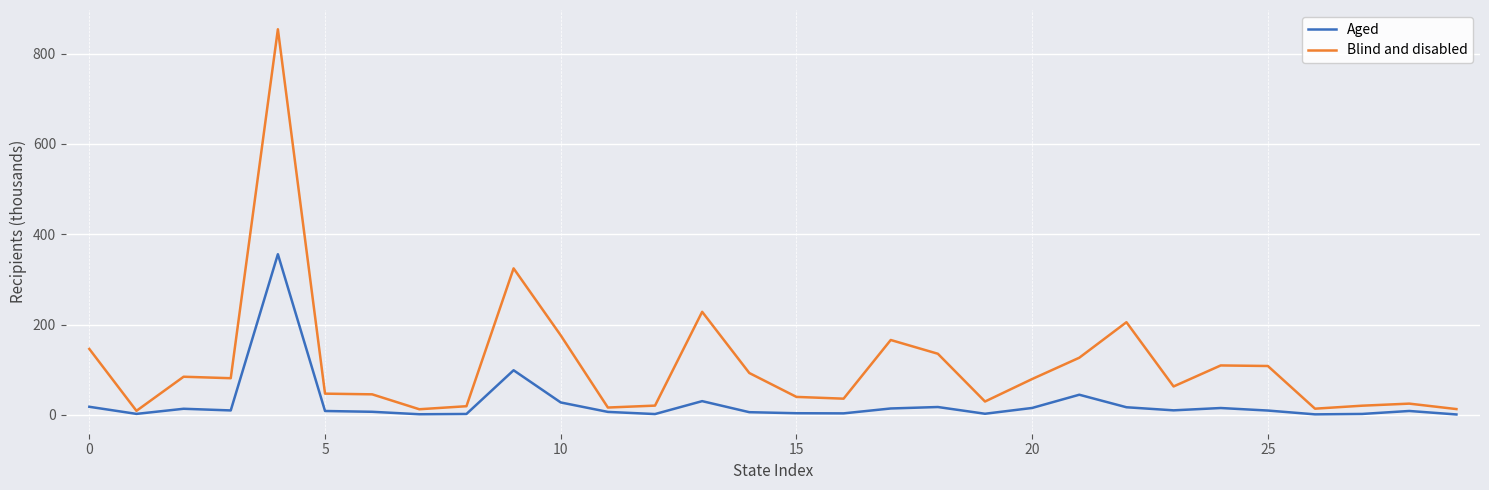

What is the highest value of the Aged series?

355.8